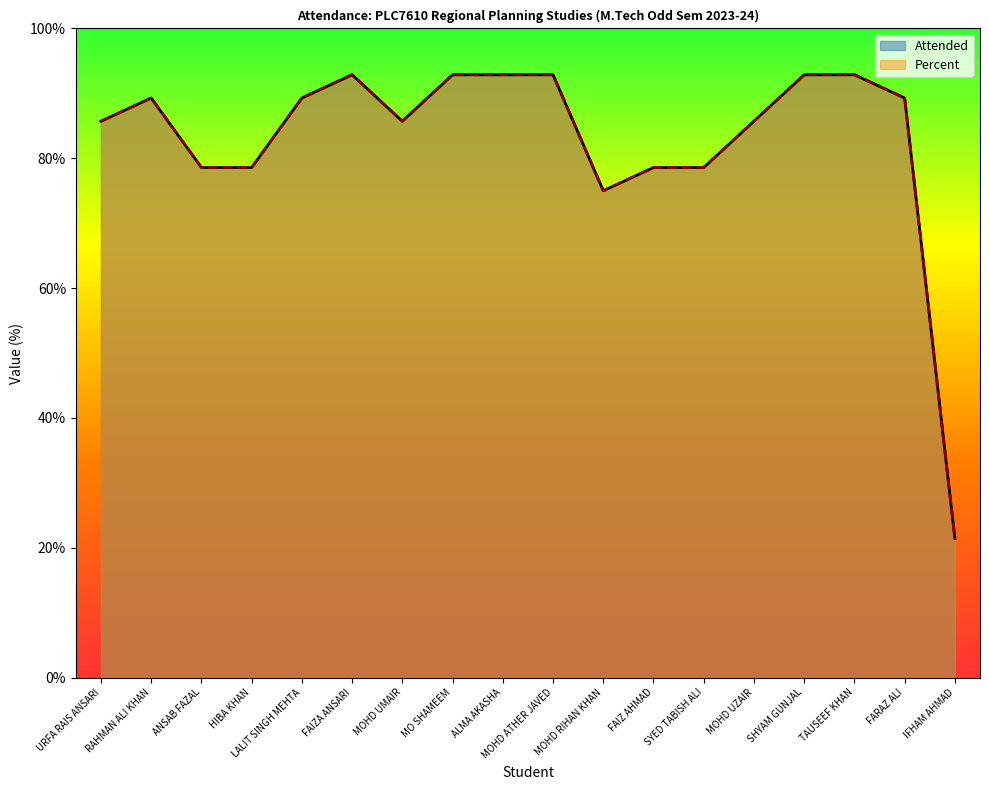

What is the difference between the maximum and second lowest values in the Percent series?

17.9